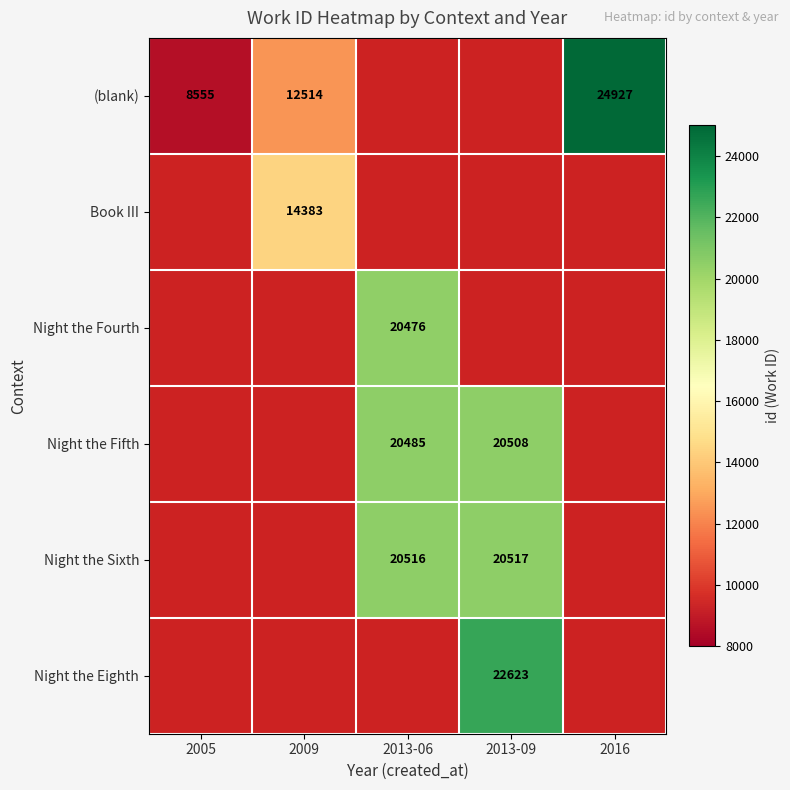

Is the value of Night the Eighth at 2013-09 greater than the value of Night the Fourth at 2013-06?

Yes